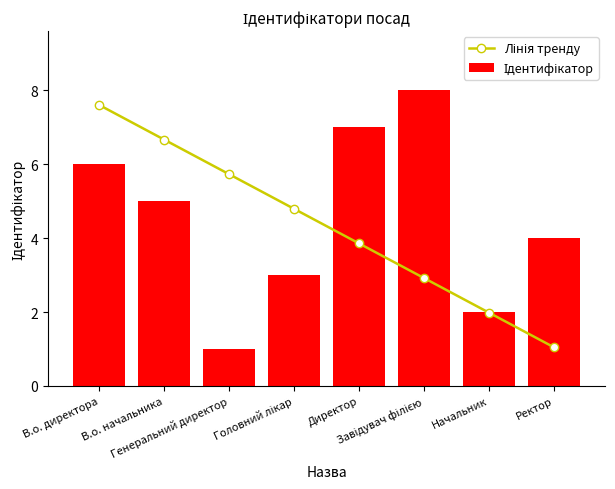

True or false: Ідентифікатор has a value of 1.0 at Начальник.

False